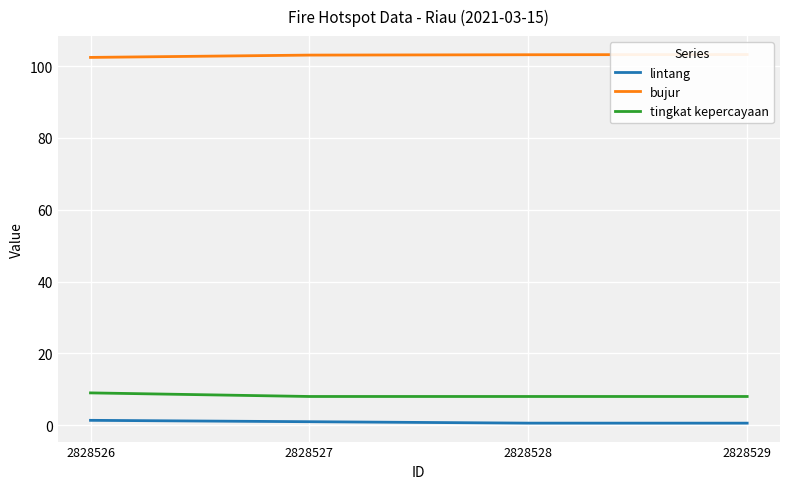

True or false: tingkat kepercayaan and bujur intersect in this chart.

False